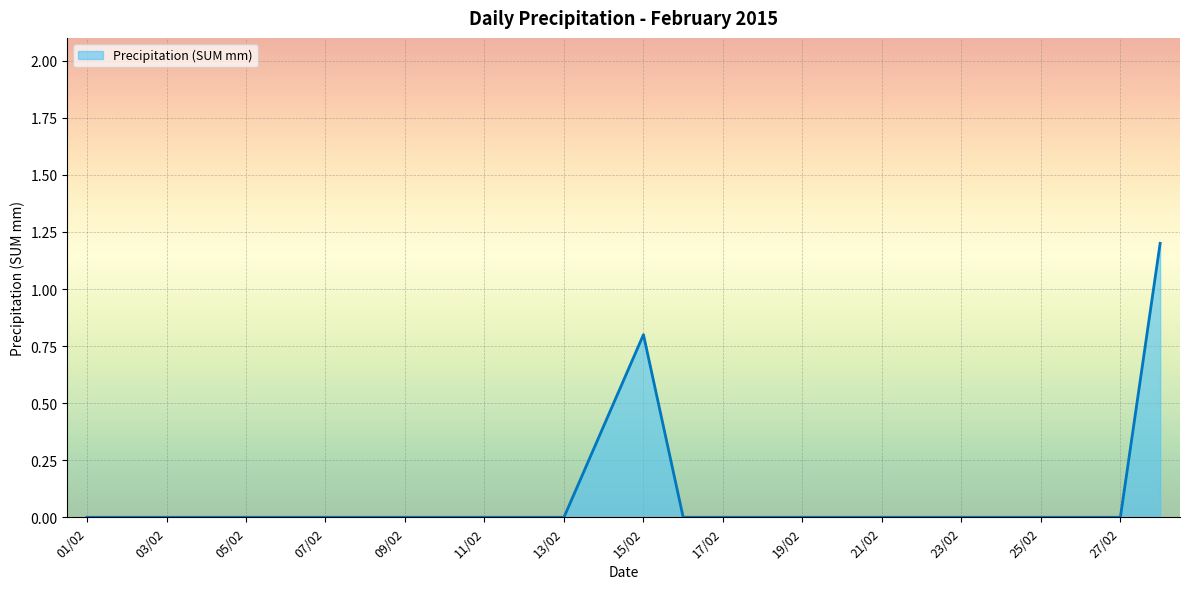

What is the greatest value displayed?

1.2